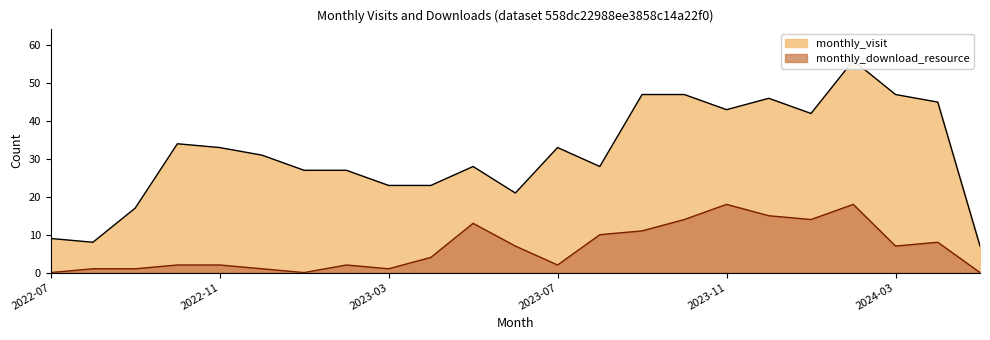

At which category does monthly_download_resource reach its first local peak?

2023-02